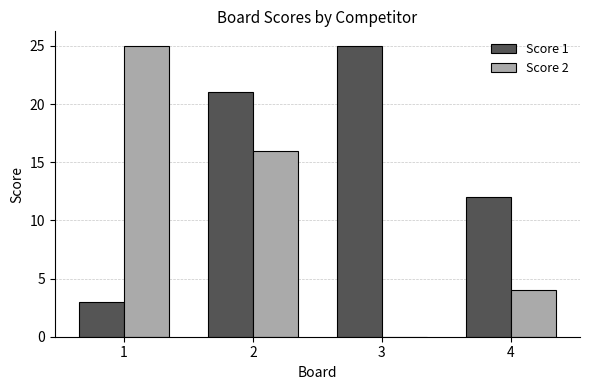

What is the average value of the Score 1 series?

15